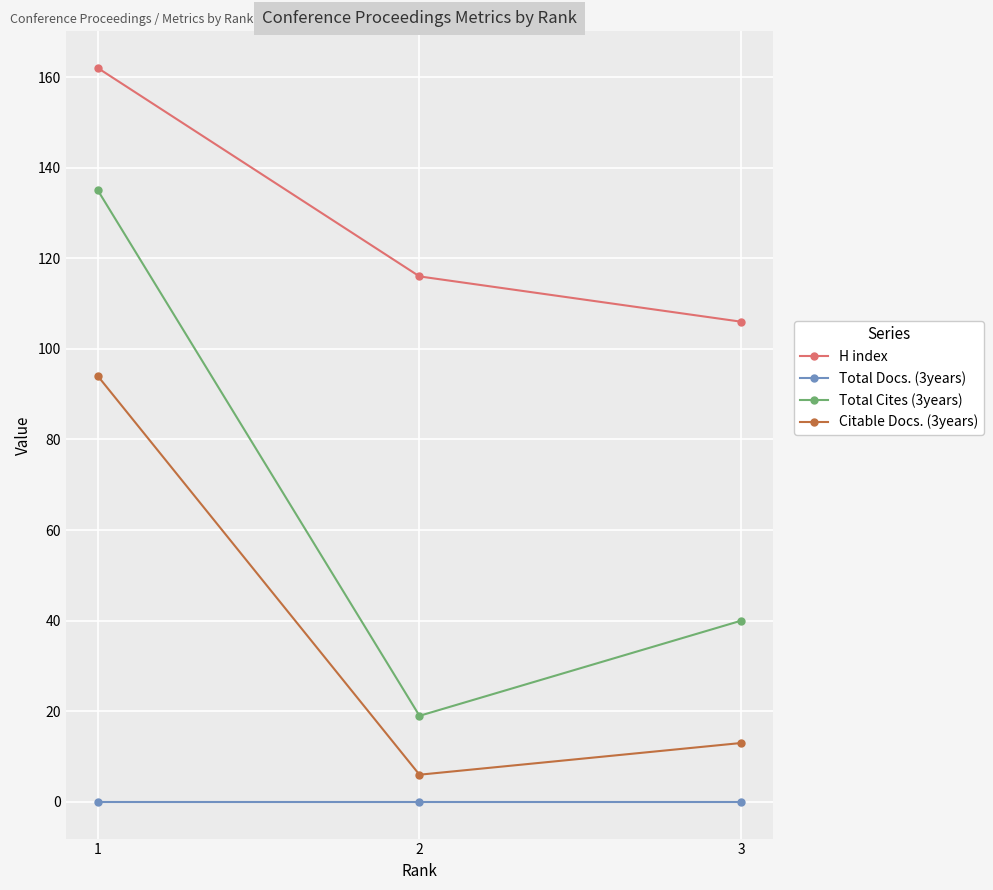

Is the value of Citable Docs. (3years) at 1 greater than the value of Total Cites (3years) at 2?

Yes